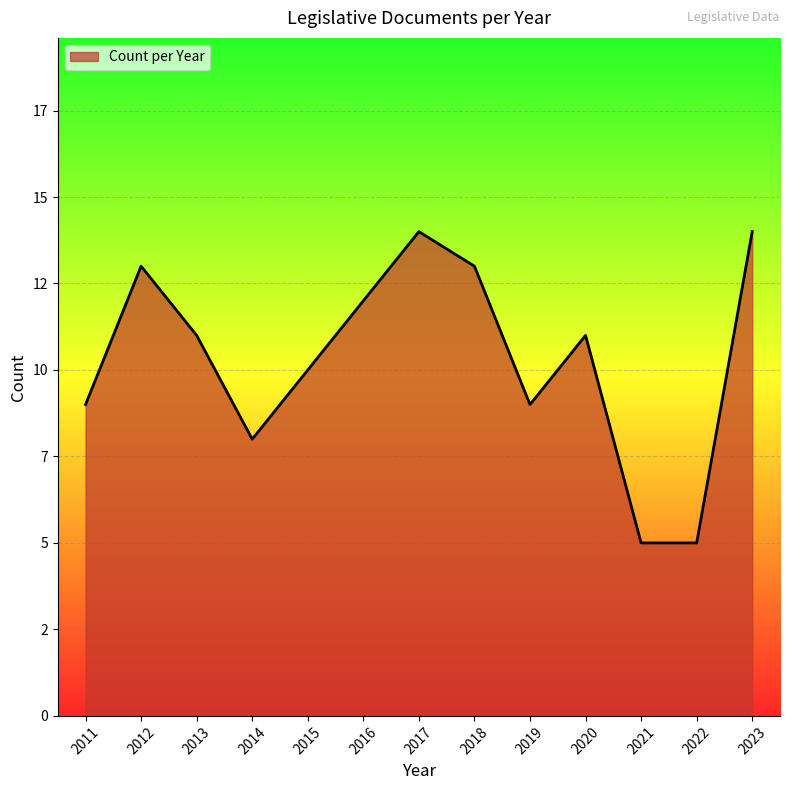

Does the chart have visible grid lines?

Yes